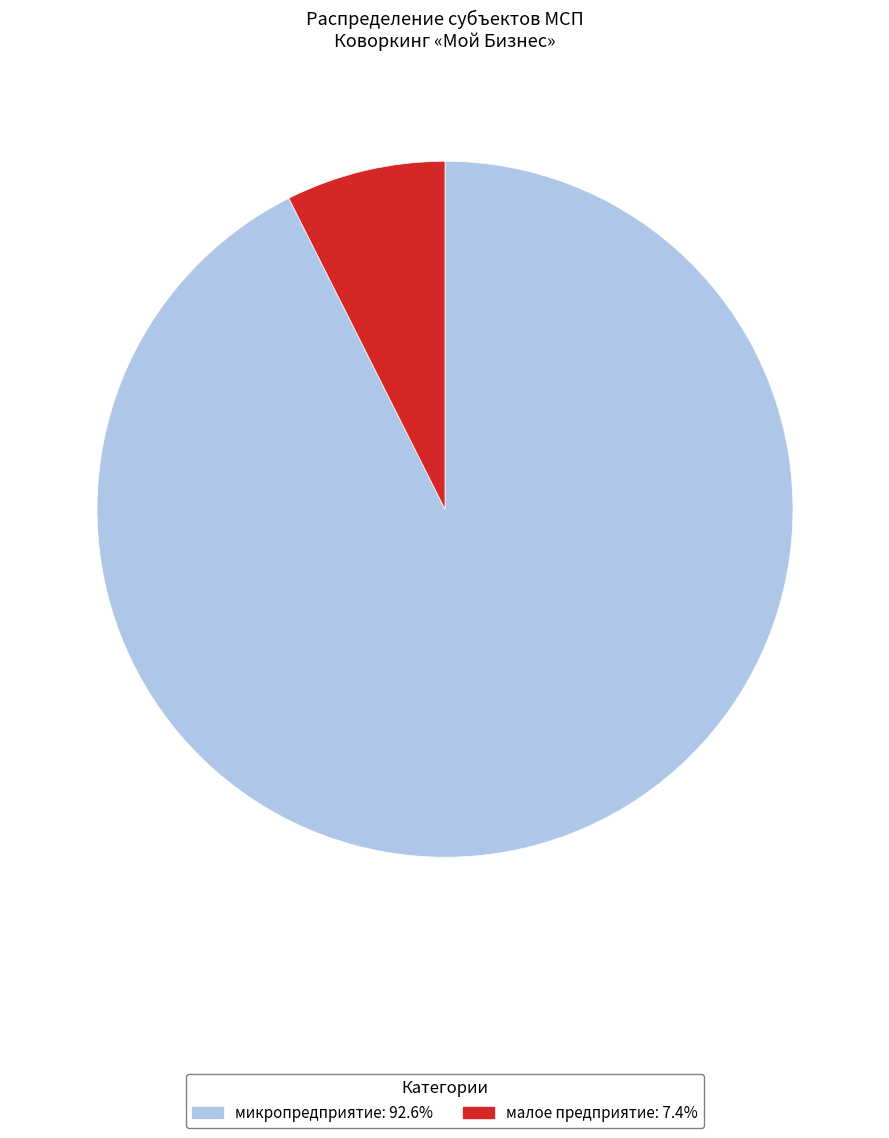

How many slices are in this pie chart?

2